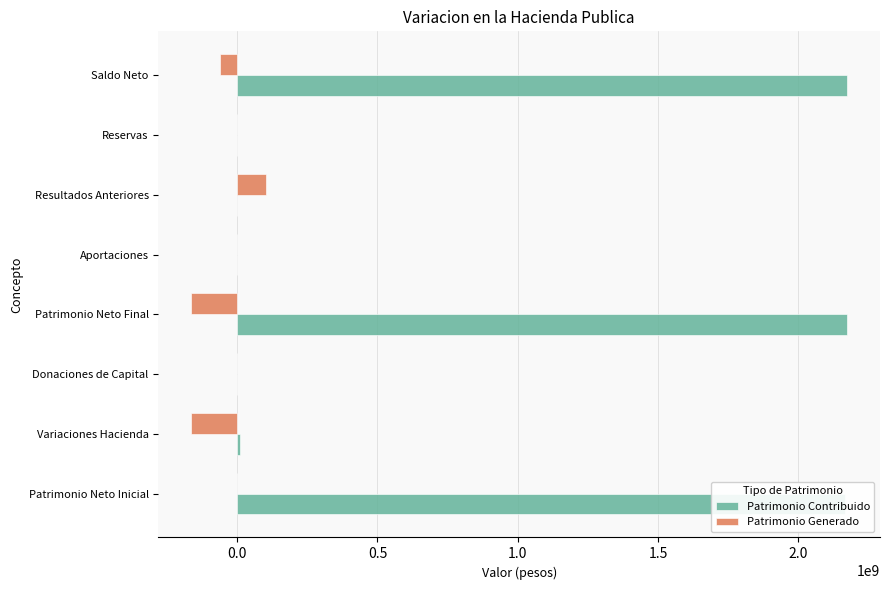

At which category is the sum across all series the highest?

Patrimonio Neto Inicial